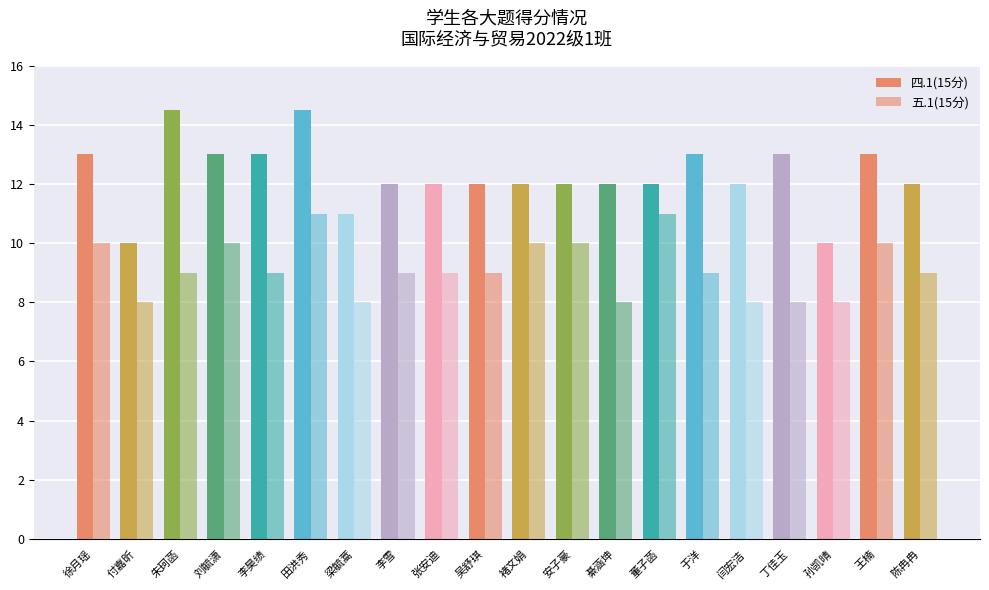

What is the value of the 五.1(15分) bar at the 8th from the left?

9.0